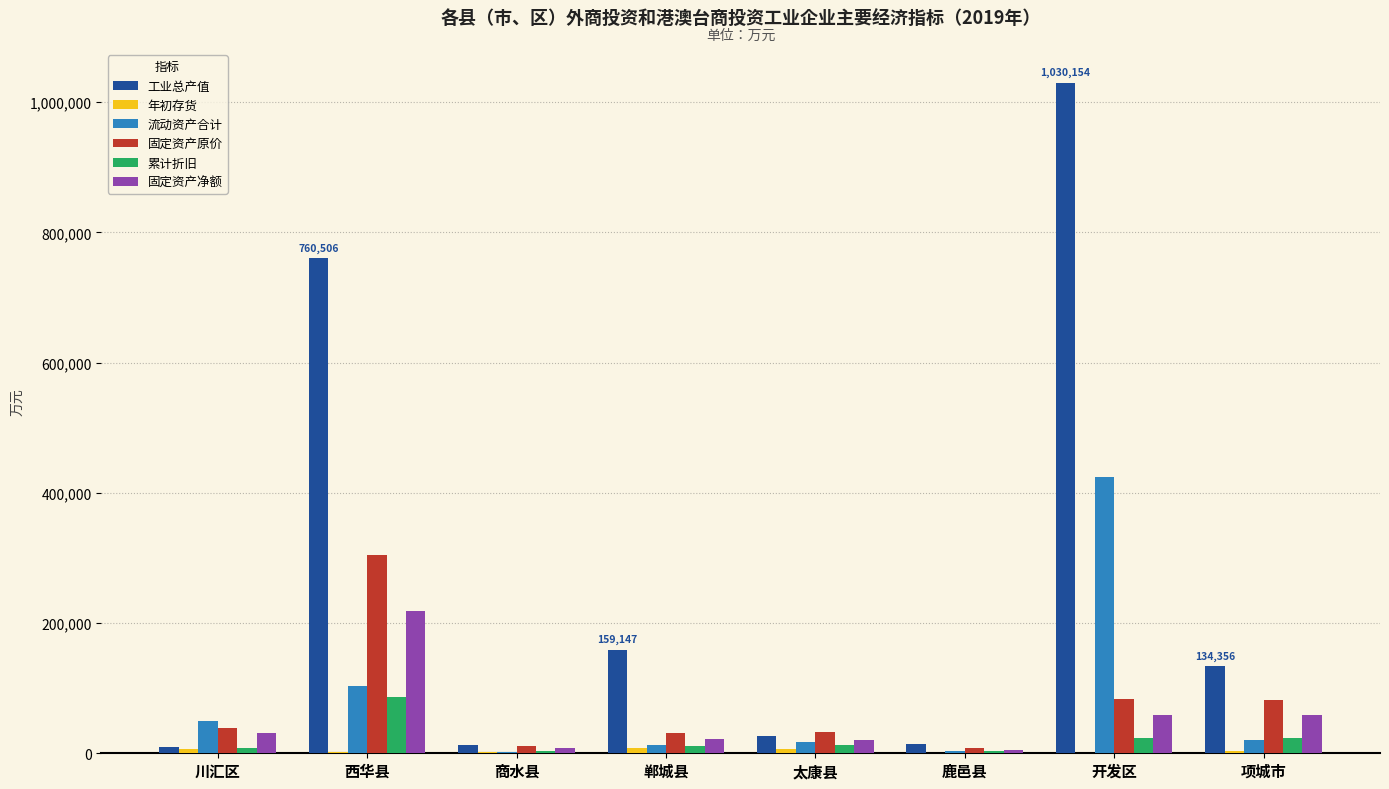

At which category does the chart reach its peak across all series?

开发区